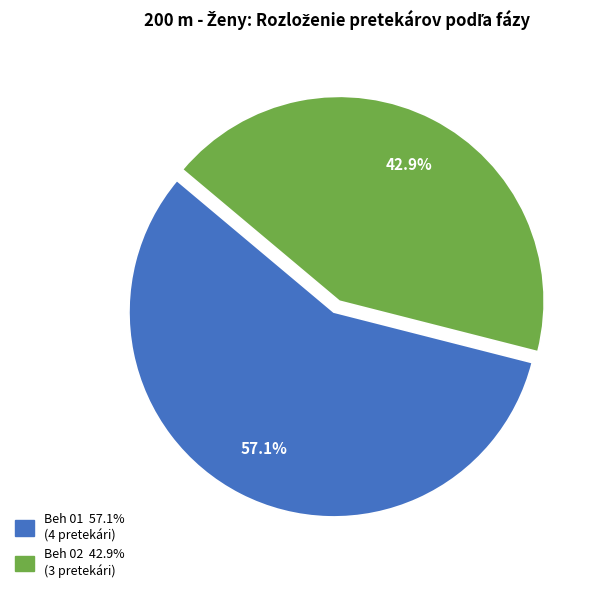

Rank the categories by value from highest to lowest.

Beh 01, Beh 02